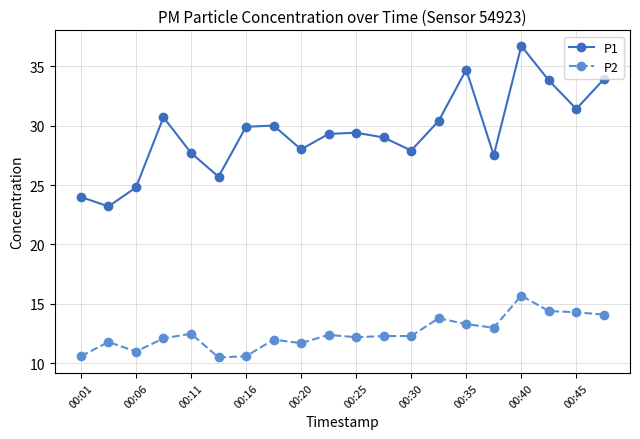

What is the difference between the second highest and minimum values in the P2 series?

3.9